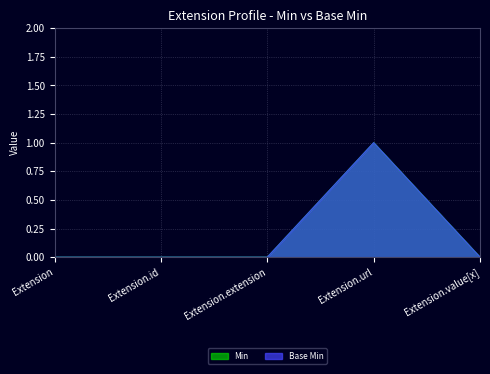

What is the difference between the maximum and second lowest values in the Min series?

1